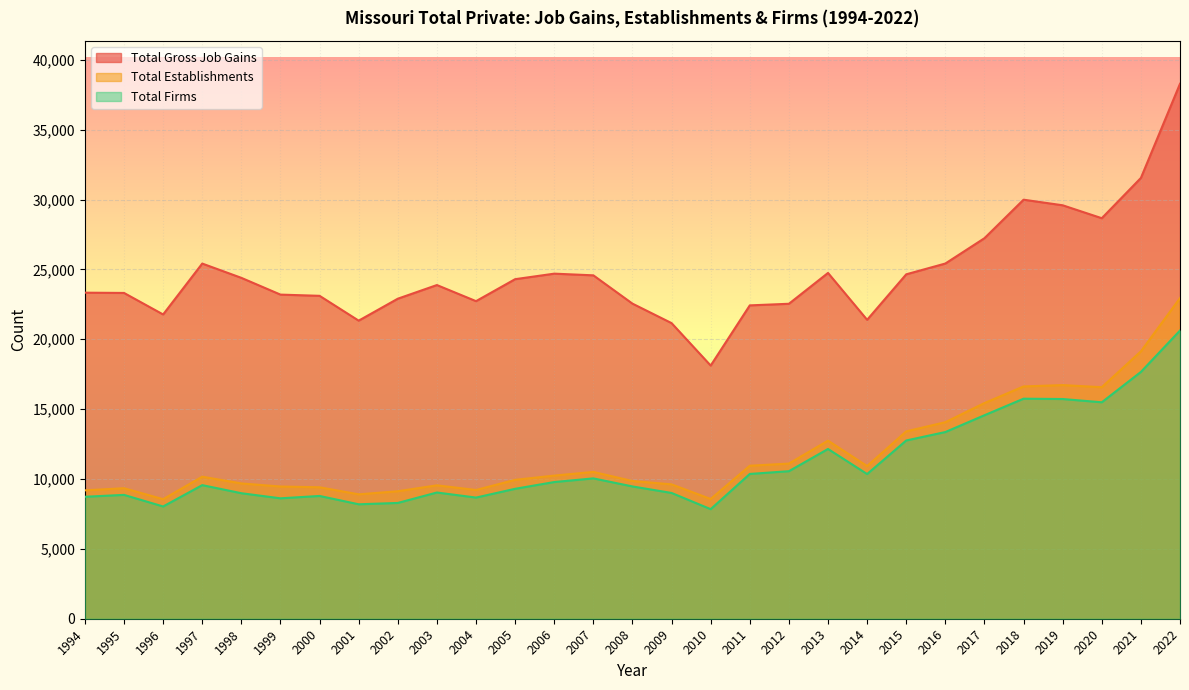

In Total Establishments, how many points are higher than both neighbors (excluding endpoints)?

6